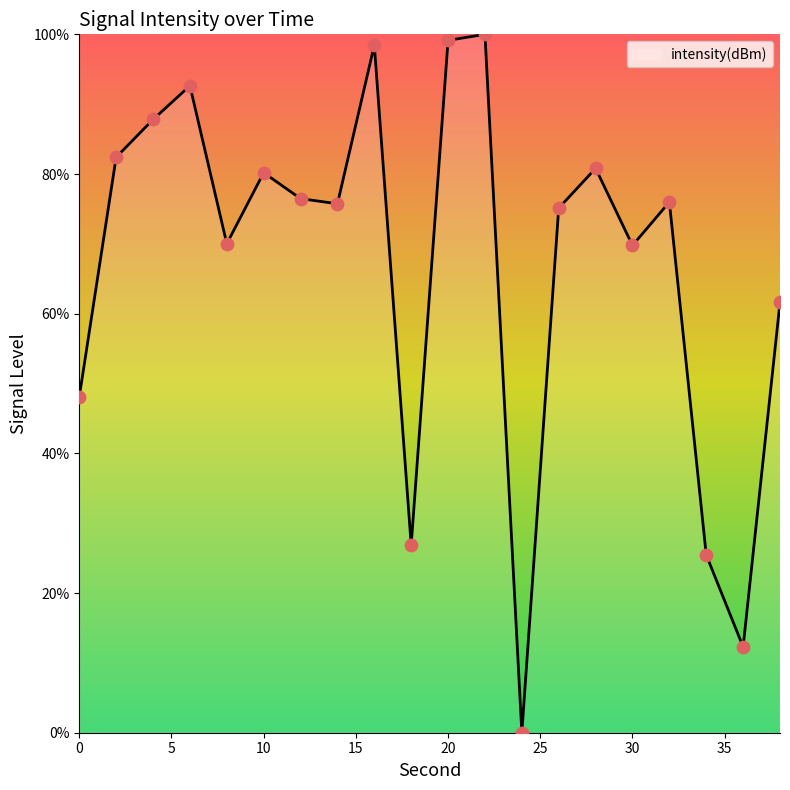

What is the greatest value displayed?

100.0